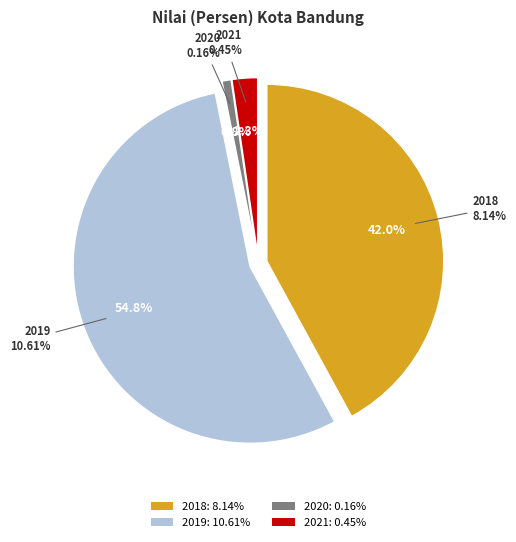

Count the number of slices in the pie.

4